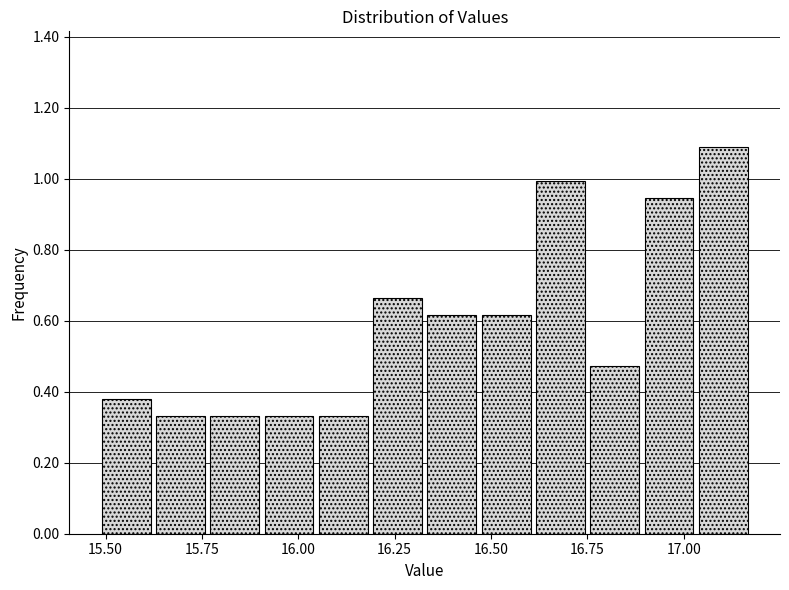

Around what value on the x-axis is the tallest bar? Give the approximate position of its centre, as read against the axis.

17.10